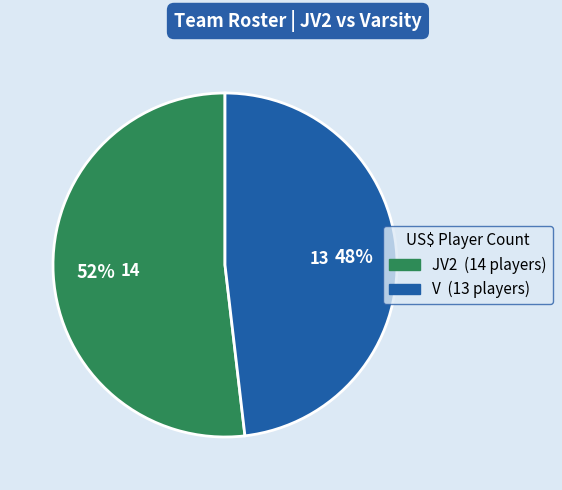

To the nearest percent, what is the average slice percentage?

50%